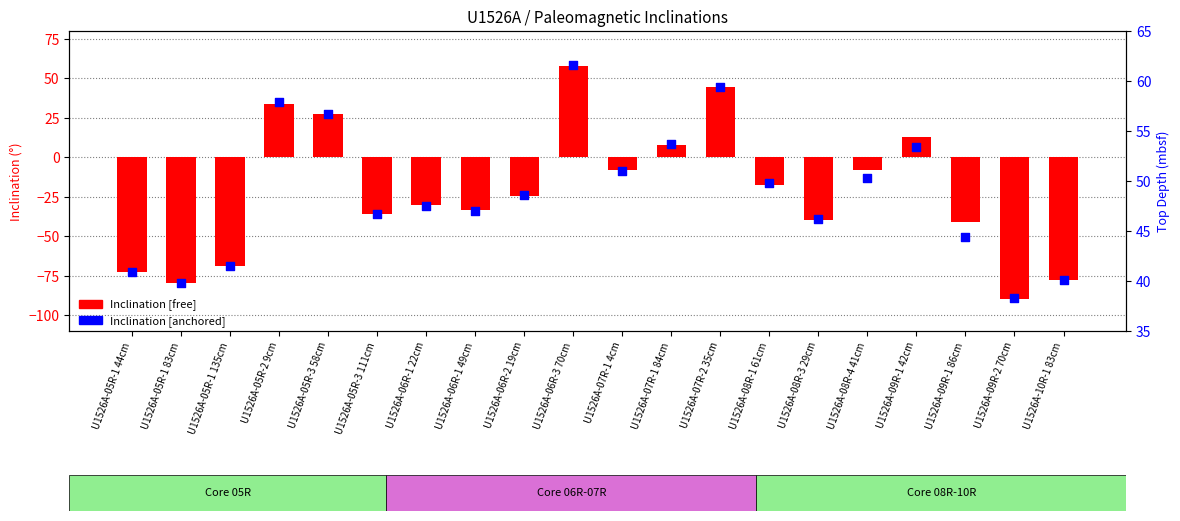

What is the total value across all series at U1526A-09R-1 42cm?

19.4